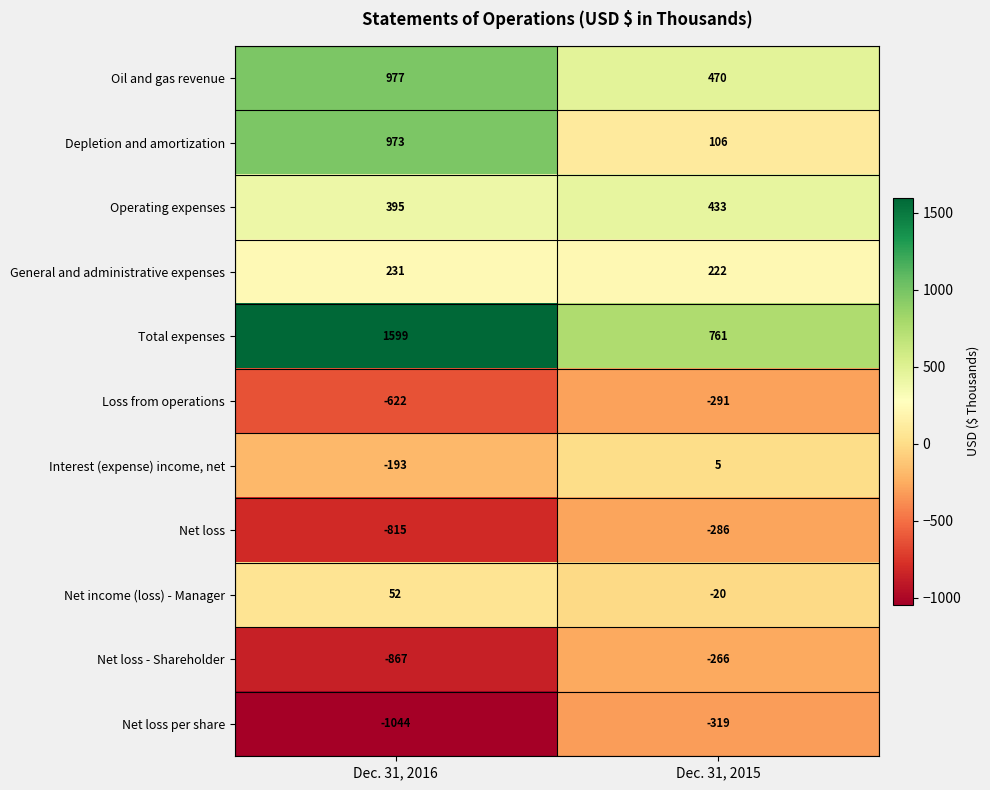

Rank the series at Dec. 31, 2015 from lowest to highest value.

Net loss per share, Loss from operations, Net loss, Net loss - Shareholder, Net income (loss) - Manager, Interest (expense) income, net, Depletion and amortization, General and administrative expenses, Operating expenses, Oil and gas revenue, Total expenses